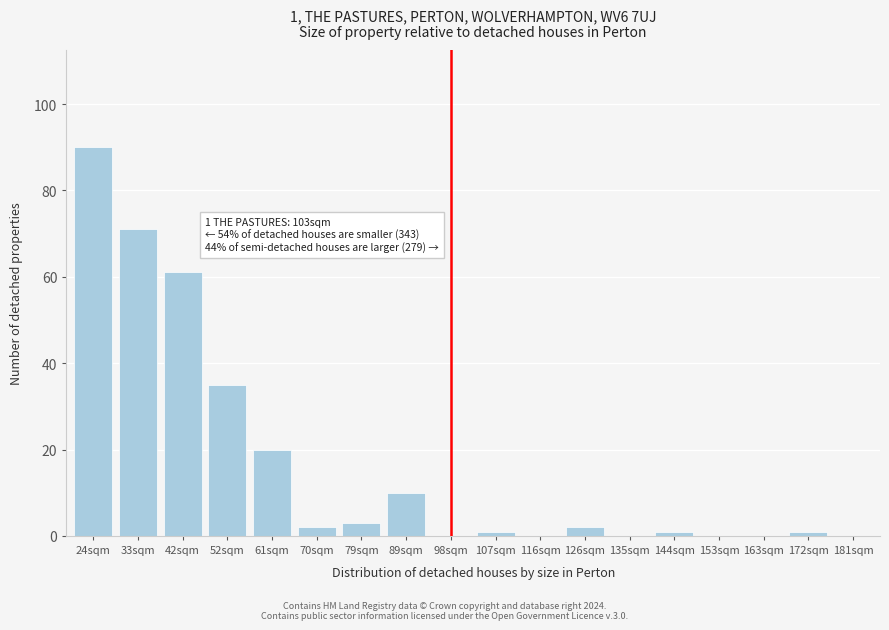

Reading left to right, what are all the values shown in this chart?

24sqm=90	33sqm=71	42sqm=61	52sqm=35	61sqm=20	70sqm=2	79sqm=3	89sqm=10	98sqm=0	107sqm=1	116sqm=0	126sqm=2	135sqm=0	144sqm=1	153sqm=0	163sqm=0	172sqm=1	181sqm=0